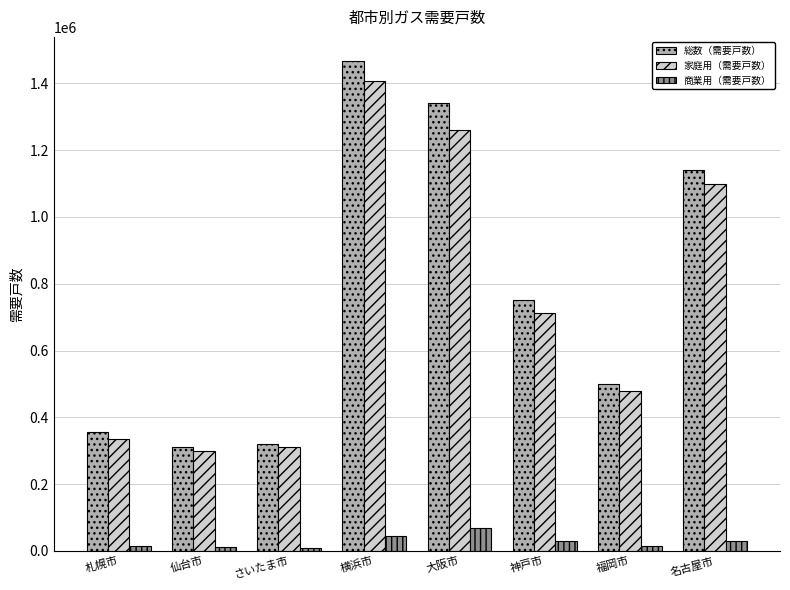

What is the difference between the maximum and second lowest values in the 家庭用（需要戸数） series?

1095439